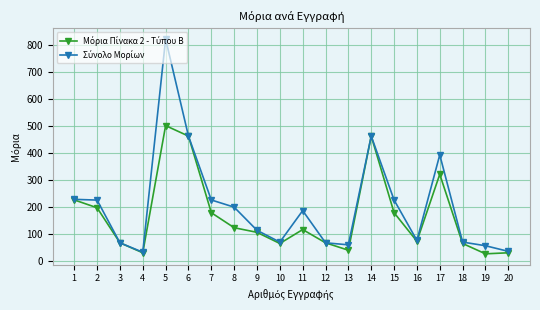

Which category has the highest value across all series?

5